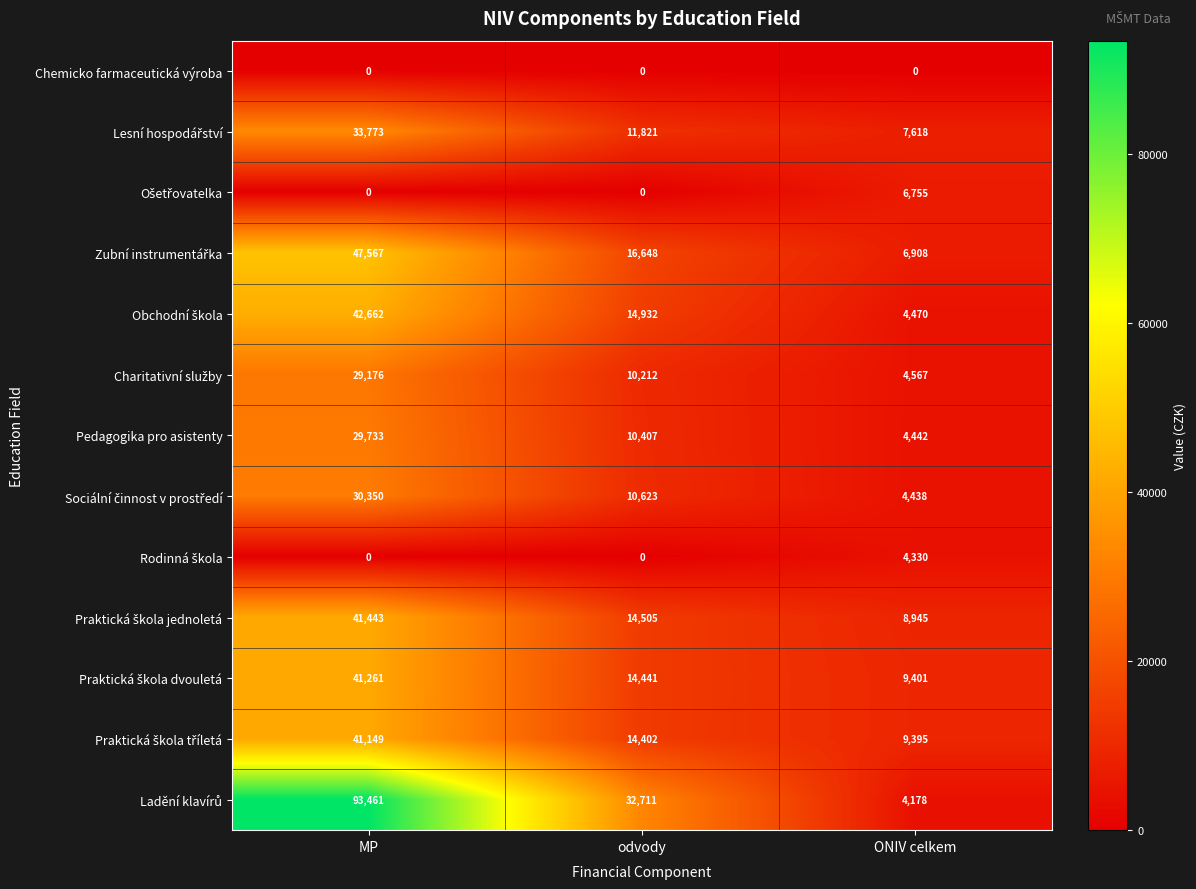

What is the greatest value displayed?

93461